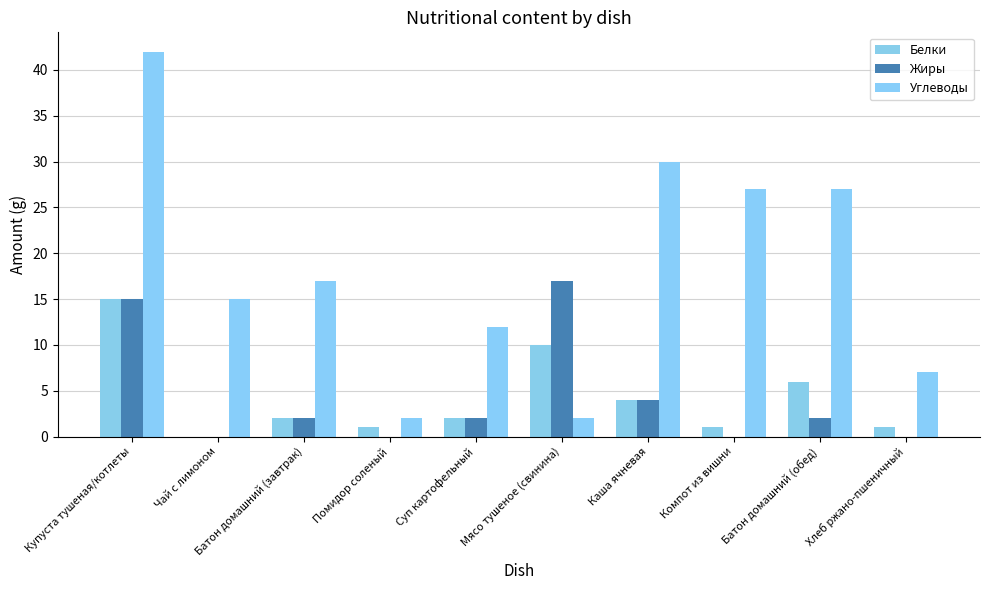

Reading left to right, transcribe all the data shown in this chart.

Белки: Купуста тушеная/котлеты=15	Чай с лимоном=0	Батон домашний (завтрак)=2	Помидор соленый=1	Суп картофельный=2	Мясо тушеное (свинина)=10	Каша ячневая=4	Компот из вишни=1	Батон домашний (обед)=6	Хлеб ржано-пшеничный=1
Жиры: Купуста тушеная/котлеты=15	Чай с лимоном=0	Батон домашний (завтрак)=2	Помидор соленый=0	Суп картофельный=2	Мясо тушеное (свинина)=17	Каша ячневая=4	Компот из вишни=0	Батон домашний (обед)=2	Хлеб ржано-пшеничный=0
Углеводы: Купуста тушеная/котлеты=42	Чай с лимоном=15	Батон домашний (завтрак)=17	Помидор соленый=2	Суп картофельный=12	Мясо тушеное (свинина)=2	Каша ячневая=30	Компот из вишни=27	Батон домашний (обед)=27	Хлеб ржано-пшеничный=7